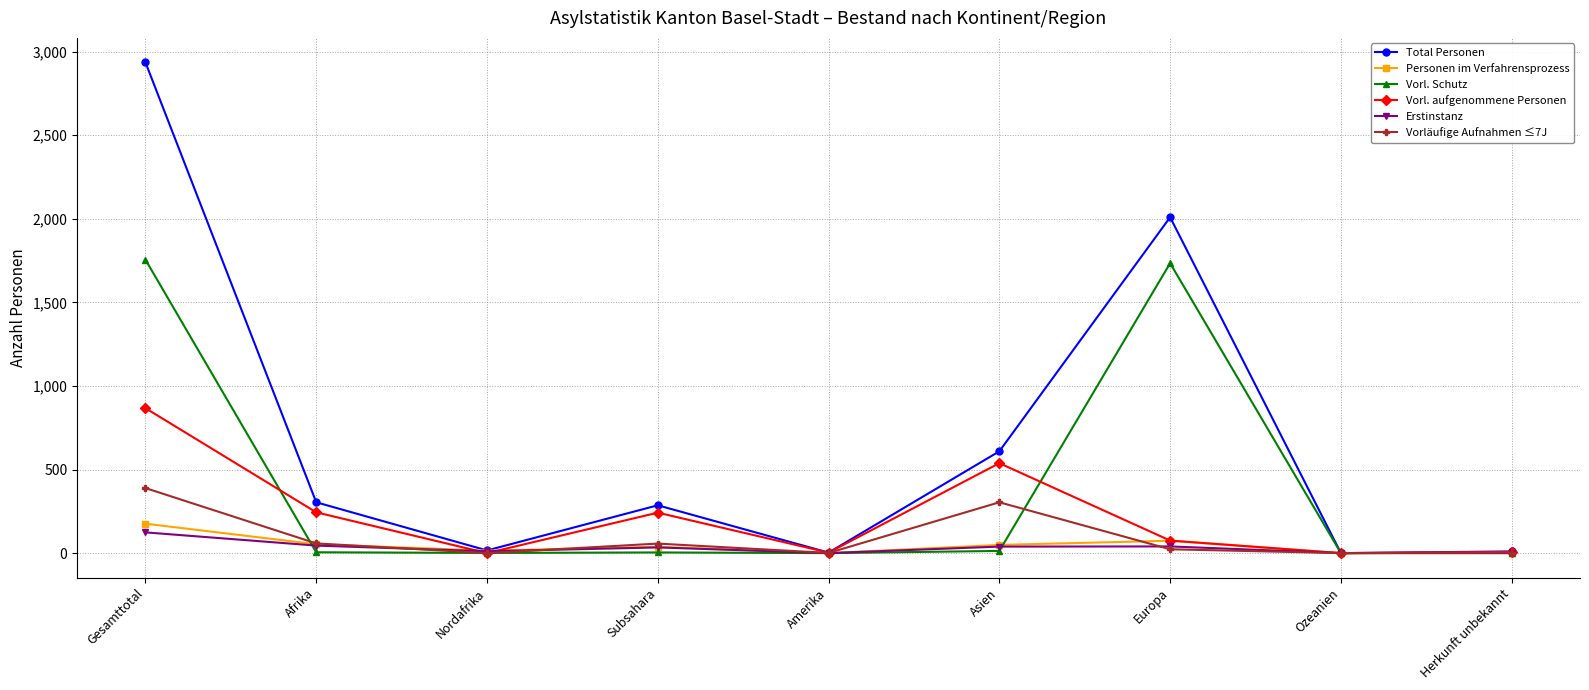

Which series has the widest spread of values?

Total Personen